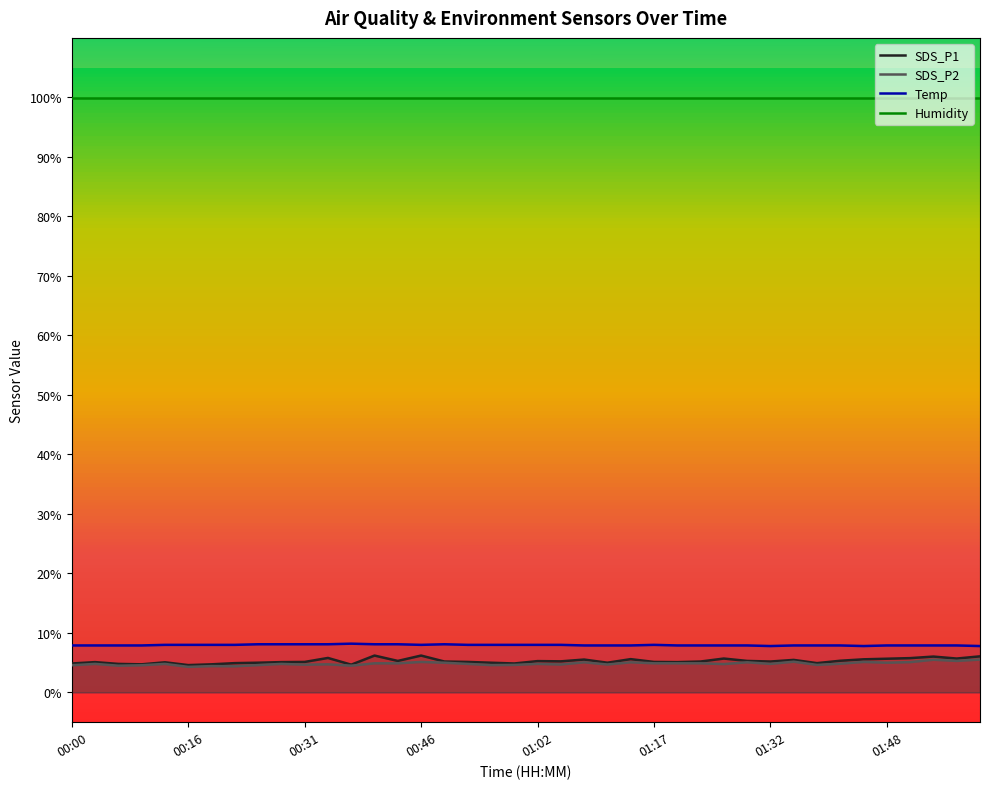

True or false: SDS_P1 has a value of 2.1 at 16.

False